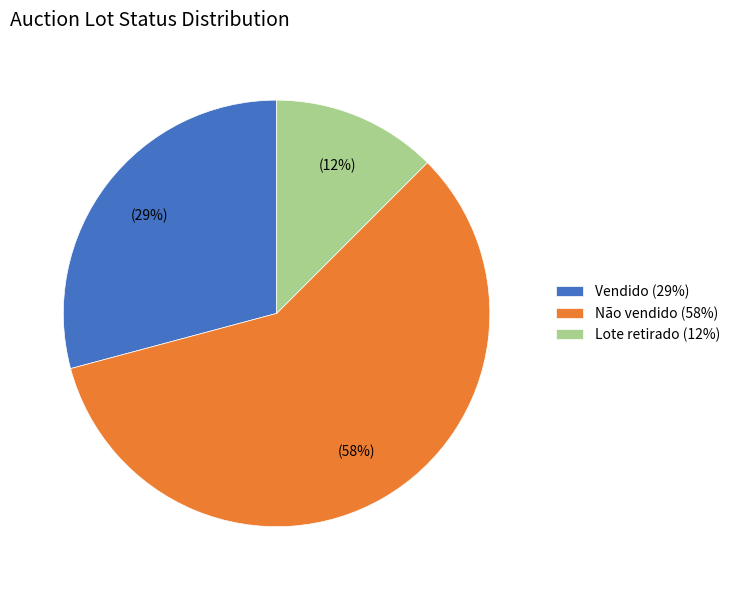

Which category has the smallest portion of the pie?

Lote retirado